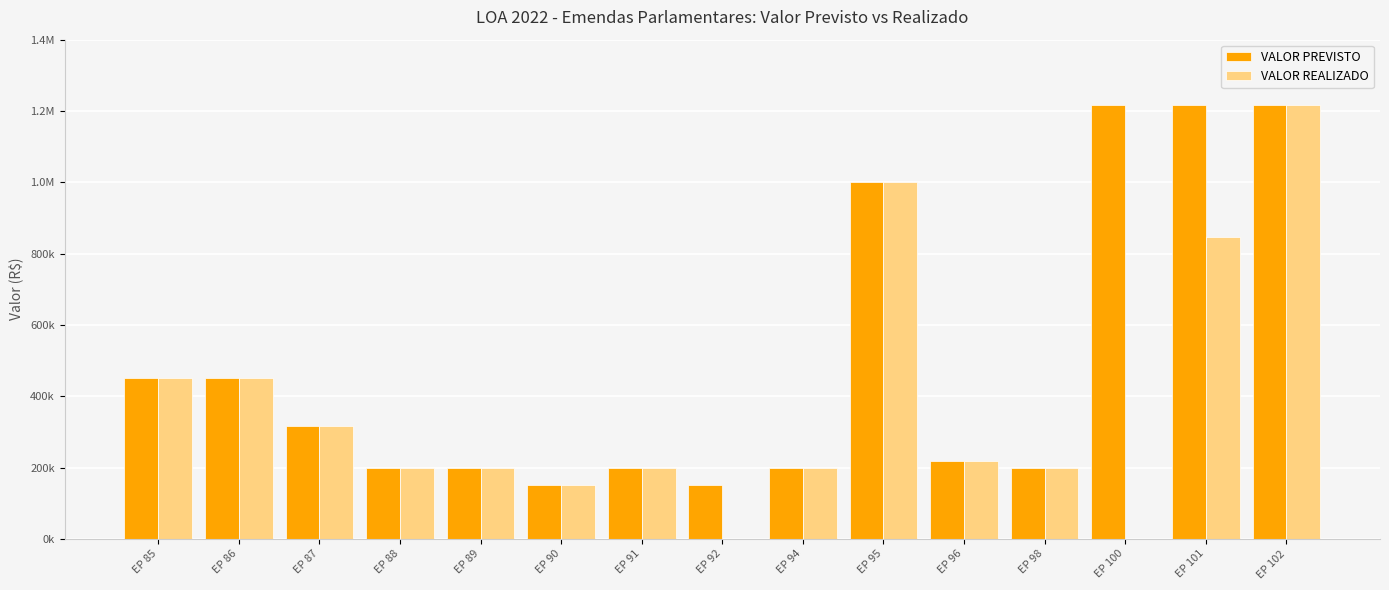

What is the average value of the VALOR REALIZADO series?

376778.5